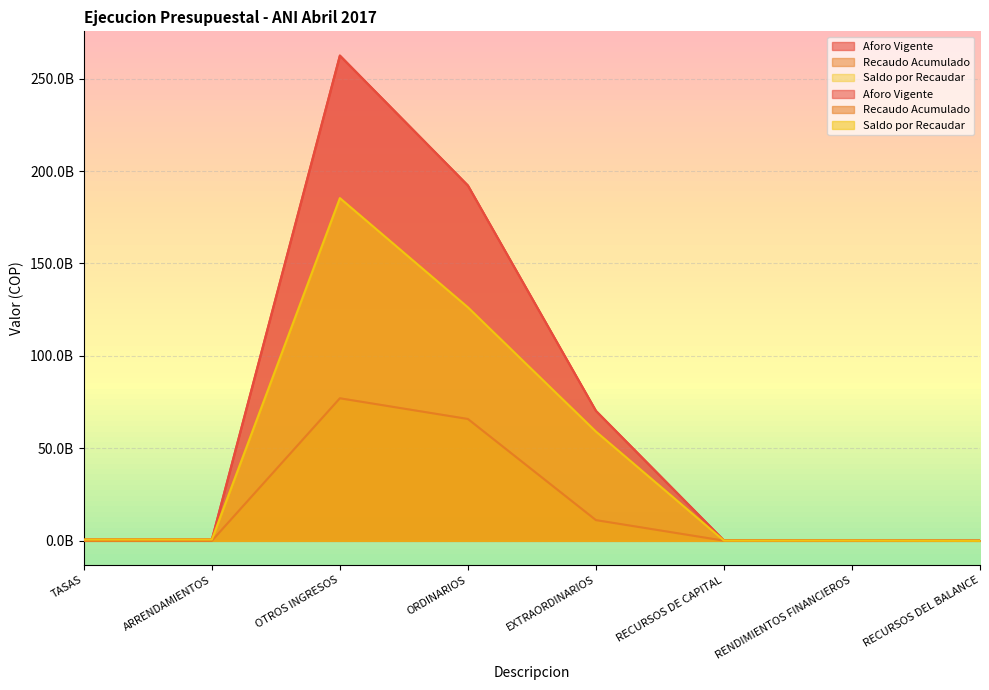

What is the label of the 1st point from the right?

RECURSOS DEL BALANCE